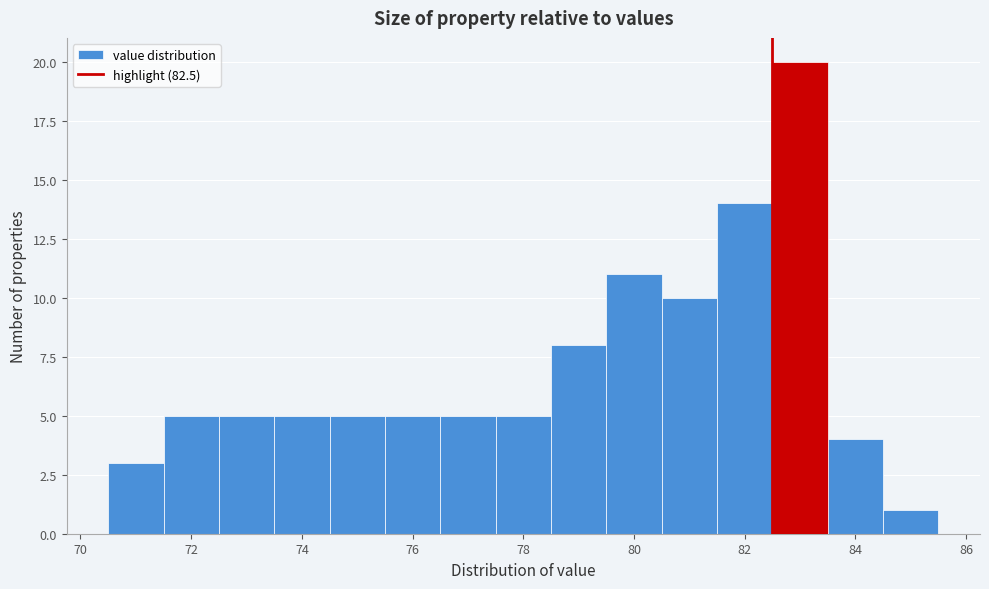

Reading left to right, list every bar in this chart as the range it spans on the x-axis followed by its height. Neither the bar edges nor the heights are printed on the chart, so give them approximately, as read against the axes.

70.5 to 71.5: 3
71.5 to 72.5: 5
72.5 to 73.5: 5
73.5 to 74.5: 5
74.5 to 75.5: 5
75.5 to 76.5: 5
76.5 to 77.5: 5
77.5 to 78.5: 5
78.5 to 79.5: 8
79.5 to 80.5: 11
80.5 to 81.5: 10
81.5 to 82.5: 14
82.5 to 83.5: 20
83.5 to 84.5: 4
84.5 to 85.5: 1